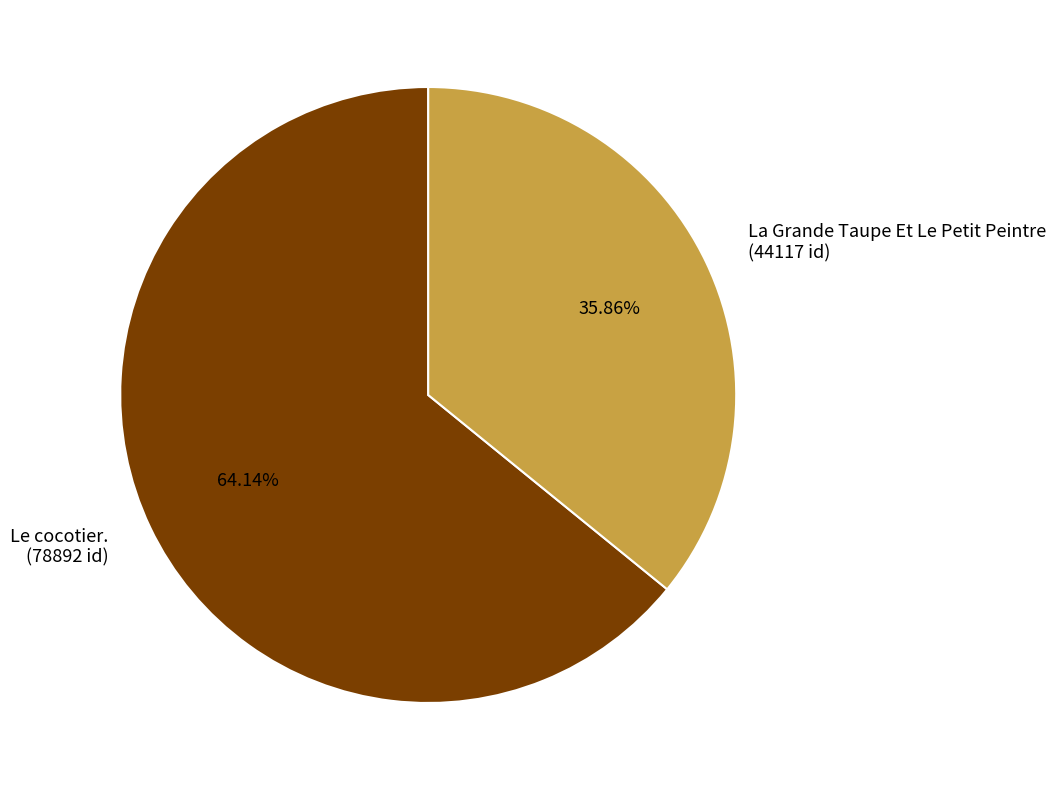

What percentage is the La Grande Taupe Et Le Petit Peintre slice, to the nearest percent?

36%